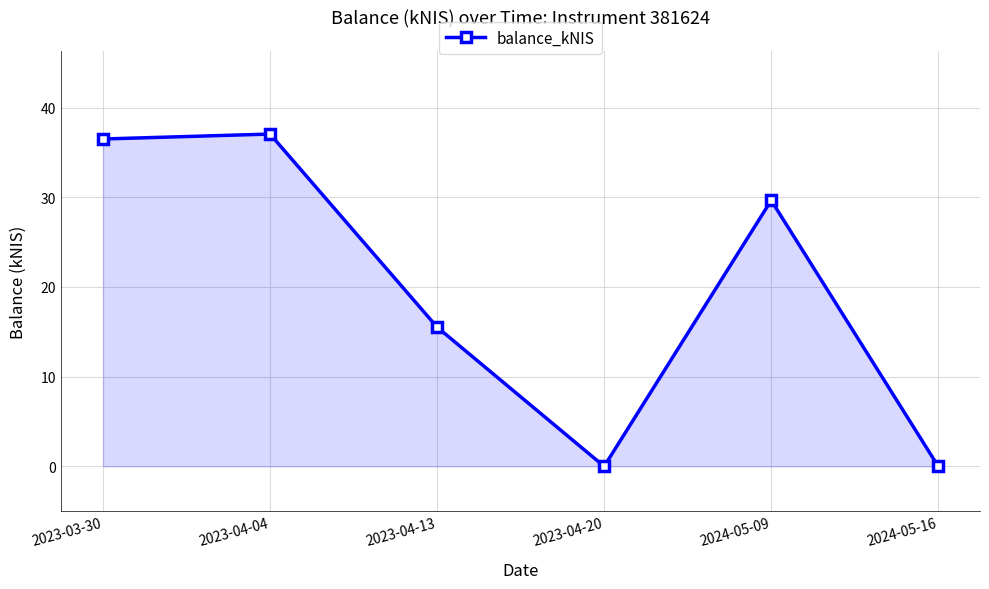

True or false: the data has more than 2 interior local peaks.

False